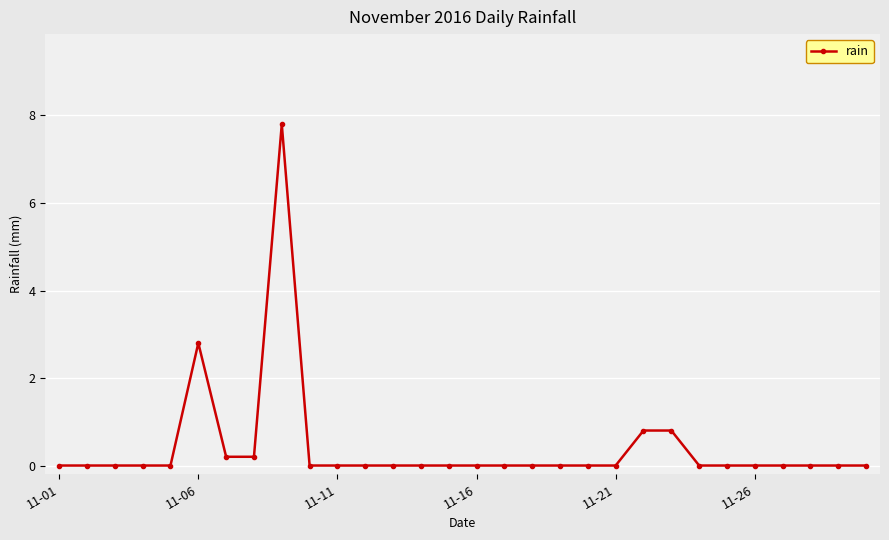

How many distinct data groups are displayed?

1